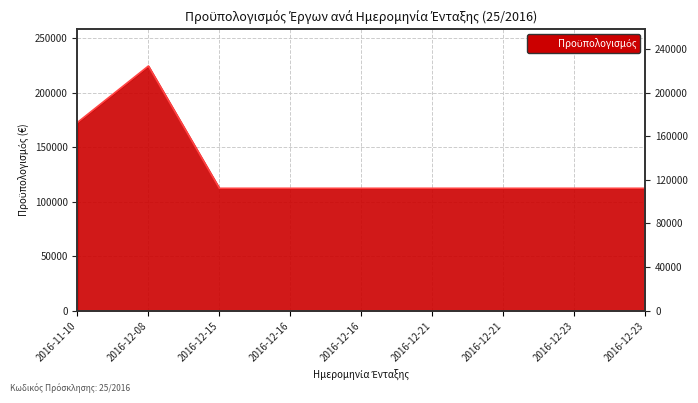

Rank the categories by value from lowest to highest.

2016-12-15, 2016-12-16, 2016-12-16, 2016-12-21, 2016-12-21, 2016-12-23, 2016-12-23, 2016-11-10, 2016-12-08